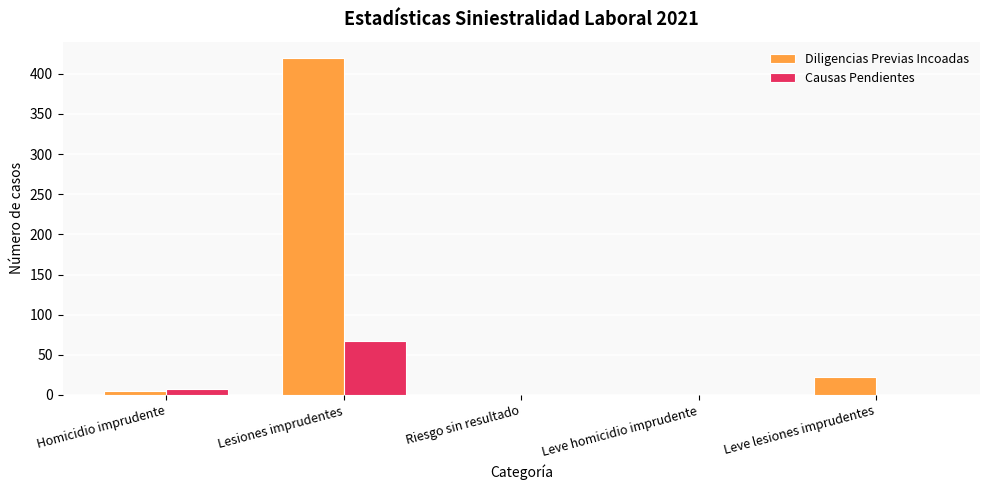

Reading left to right, transcribe all the data shown in this chart.

Diligencias Previas Incoadas: 5	419	0	0	23
Causas Pendientes: 8	67	0	0	0